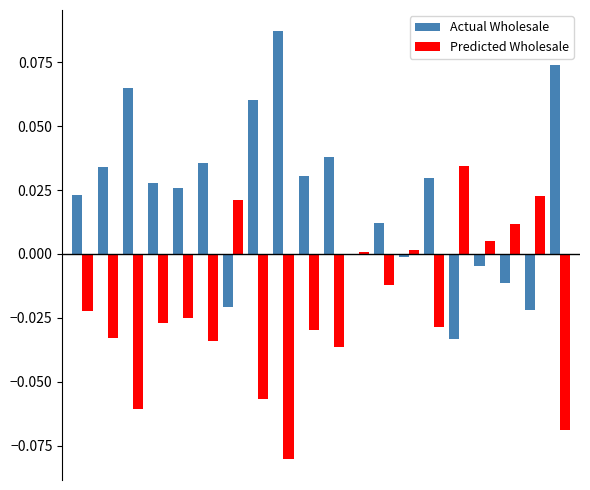

What is the sum of all Predicted Wholesale values?

-0.4